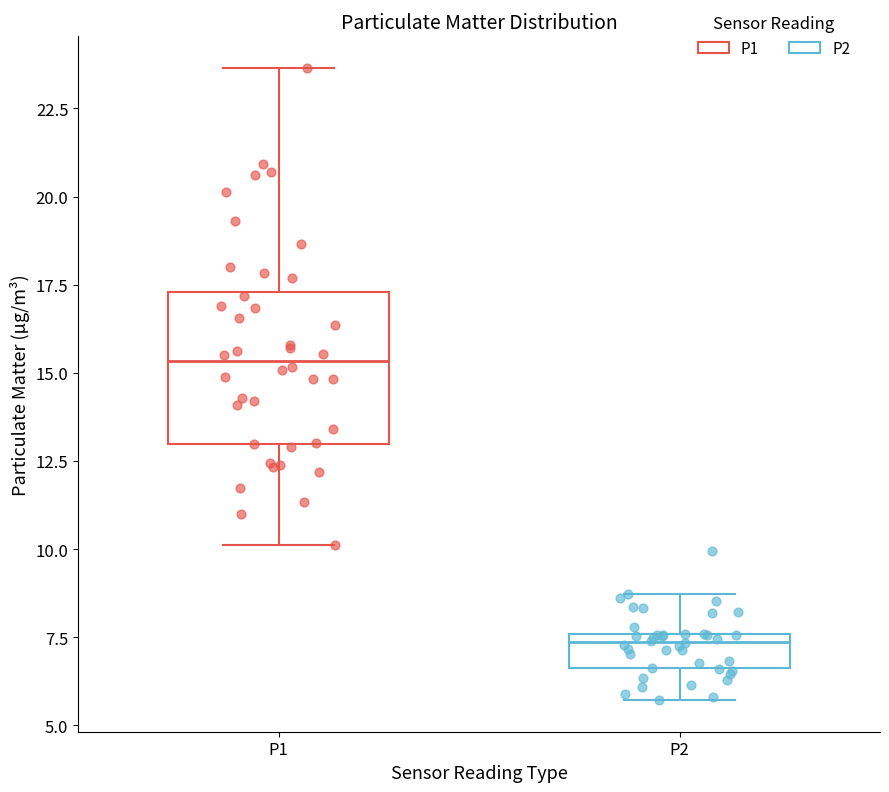

Where does the lower whisker of the box for P1 end on the y-axis? The values are not printed on the chart, so give them approximately, as read against the axis.

10.0